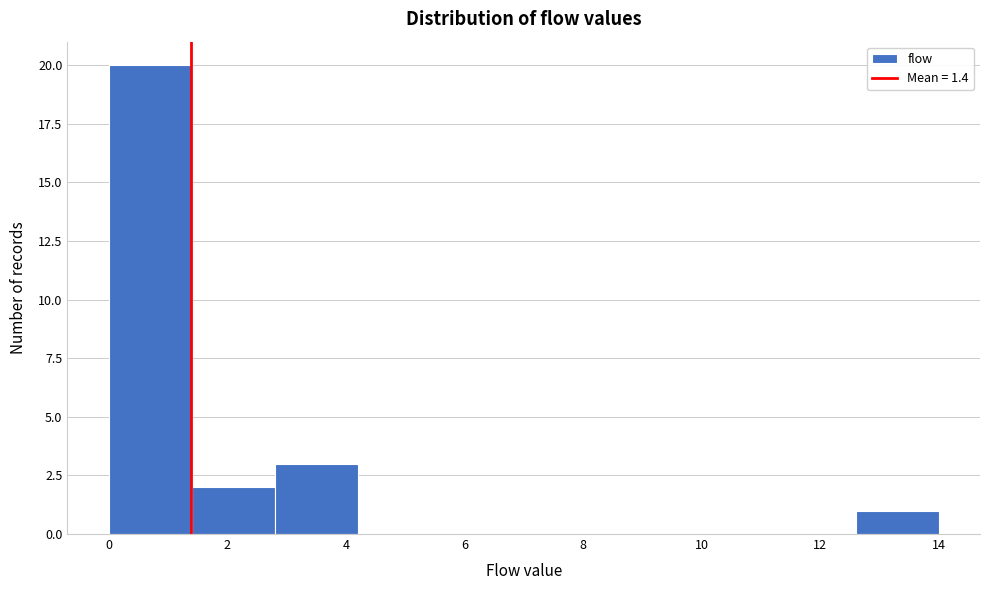

What is the height of the bar covering 0.0 to 1.4 on the x-axis? The values are not printed on the chart, so give them approximately, as read against the axis.

20